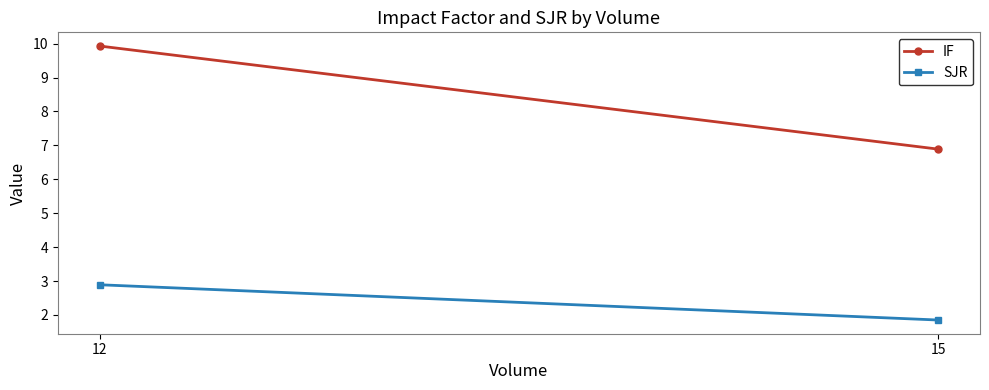

Does the chart have visible grid lines?

No